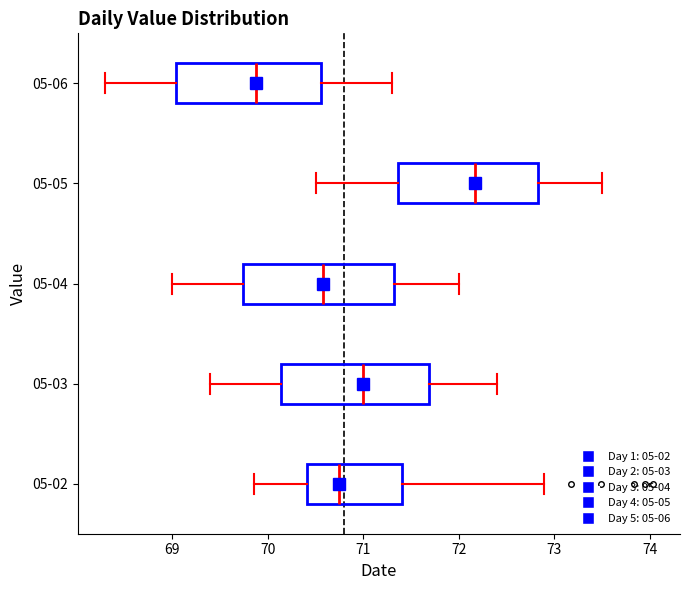

Reading bottom to top, read every box against the x-axis: the position of its median line, the range the box covers, and the ends of its whiskers. The values are not printed on the chart, so give them approximately, as read against the axis.

05-02: median 70.8, box 70.4 to 71.4, whiskers 69.9 to 72.9
05-03: median 71.0, box 70.1 to 71.7, whiskers 69.4 to 72.4
05-04: median 70.6, box 69.7 to 71.3, whiskers 69.0 to 72.0
05-05: median 72.2, box 71.4 to 72.8, whiskers 70.5 to 73.5
05-06: median 69.9, box 69.0 to 70.6, whiskers 68.3 to 71.3